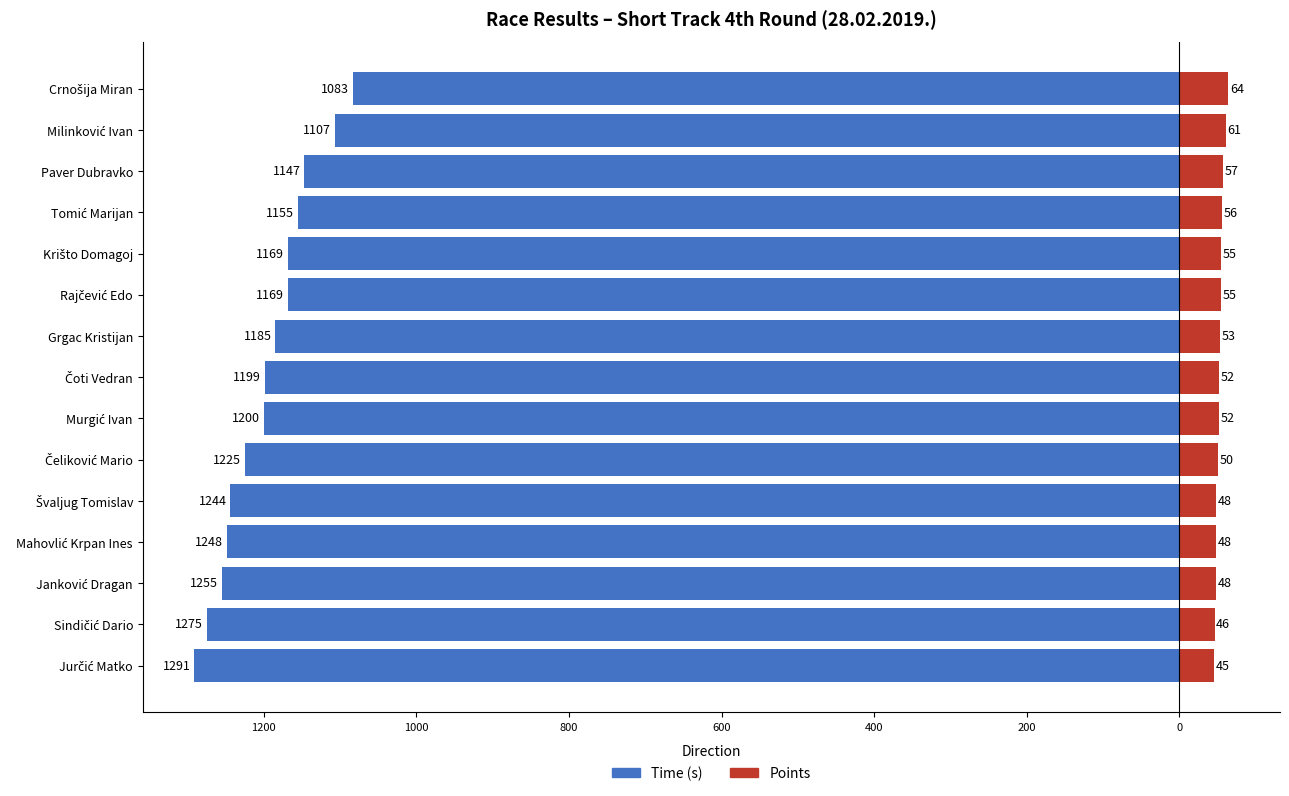

Between Krišto Domagoj and Tomić Marijan, which is larger?

Tomić Marijan